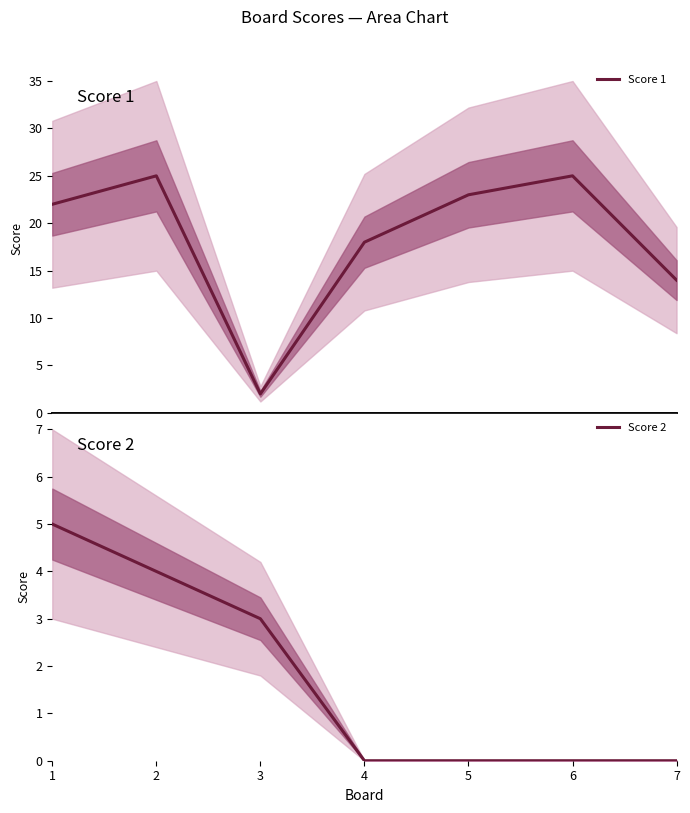

At 4, list the series in order from smallest to largest.

Score 2, Score 1